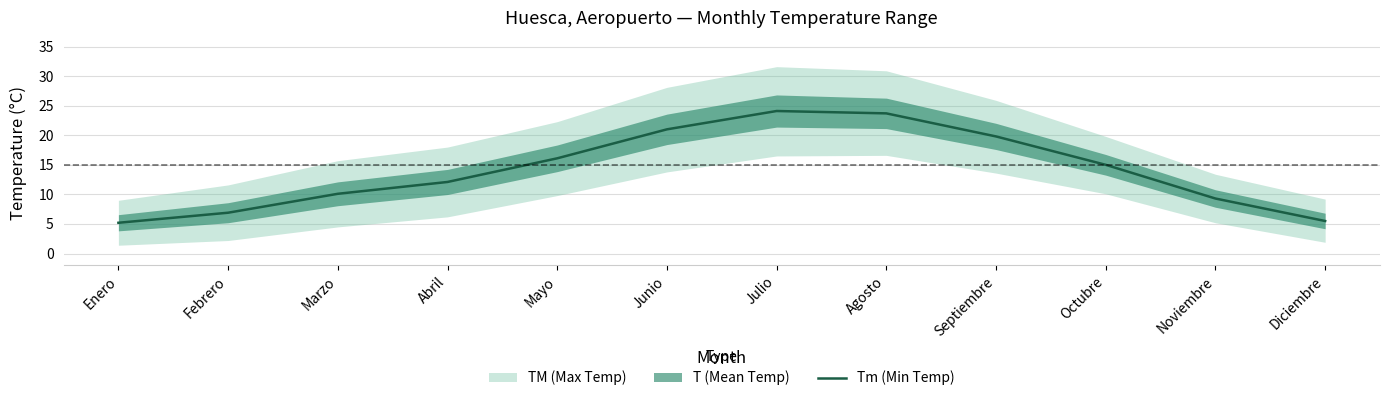

How many categories are shown in the chart?

12